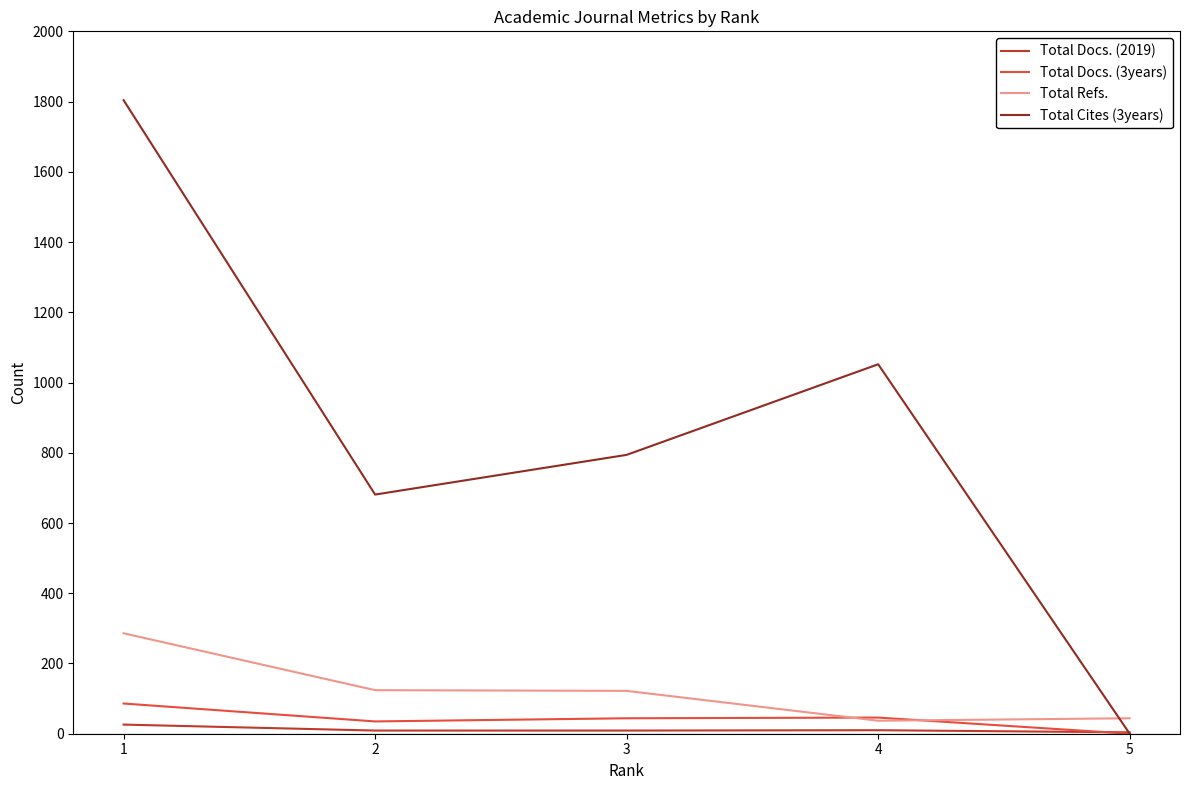

Between which two adjacent categories do Total Docs. (3years) and Total Refs. first intersect?

3 and 4